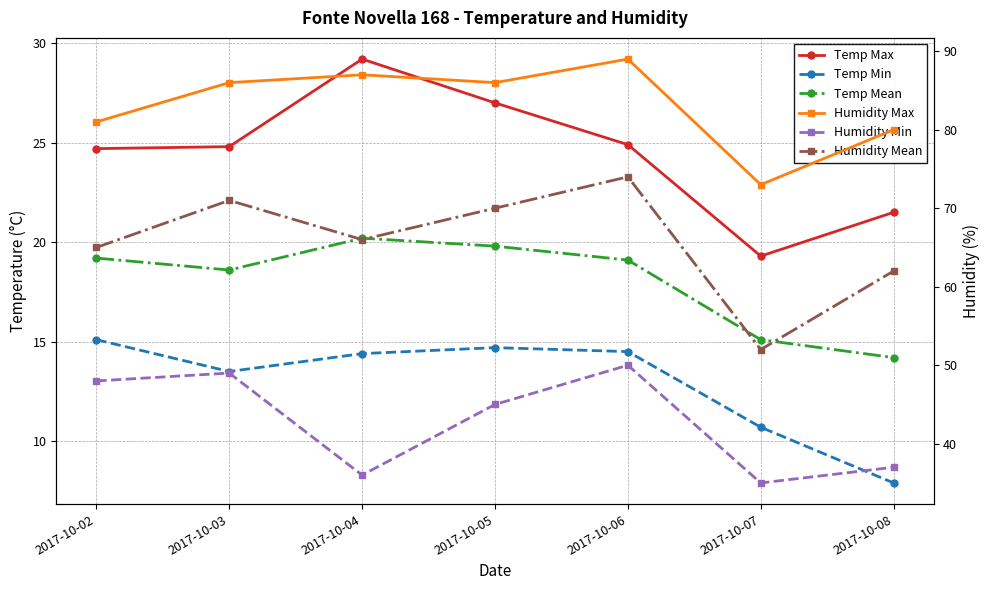

True or false: Temp Mean and Temp Max intersect in this chart.

False